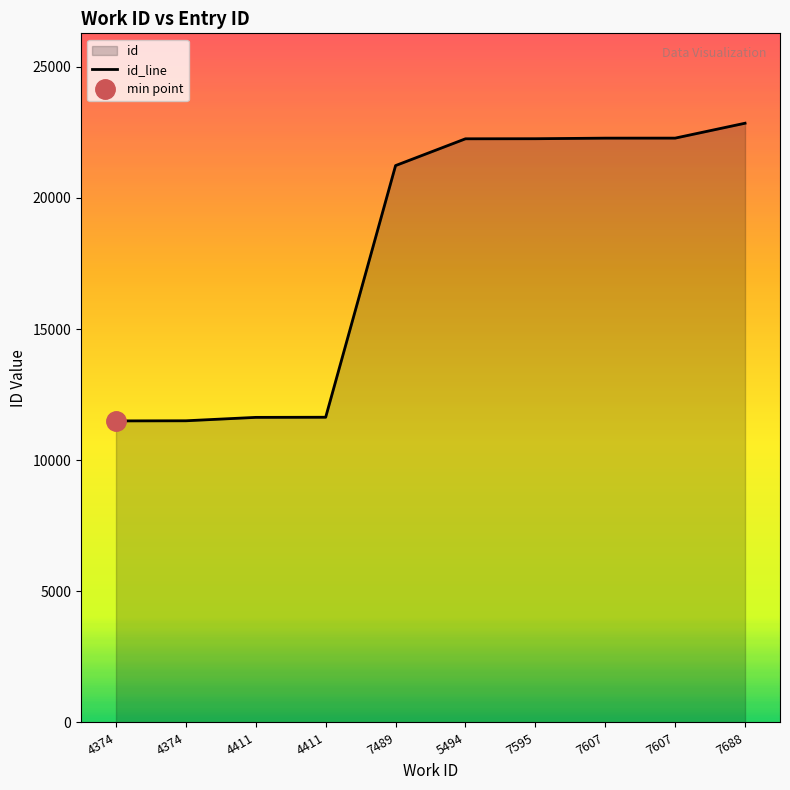

What is the difference between the values at 5494 and 7489?

1021